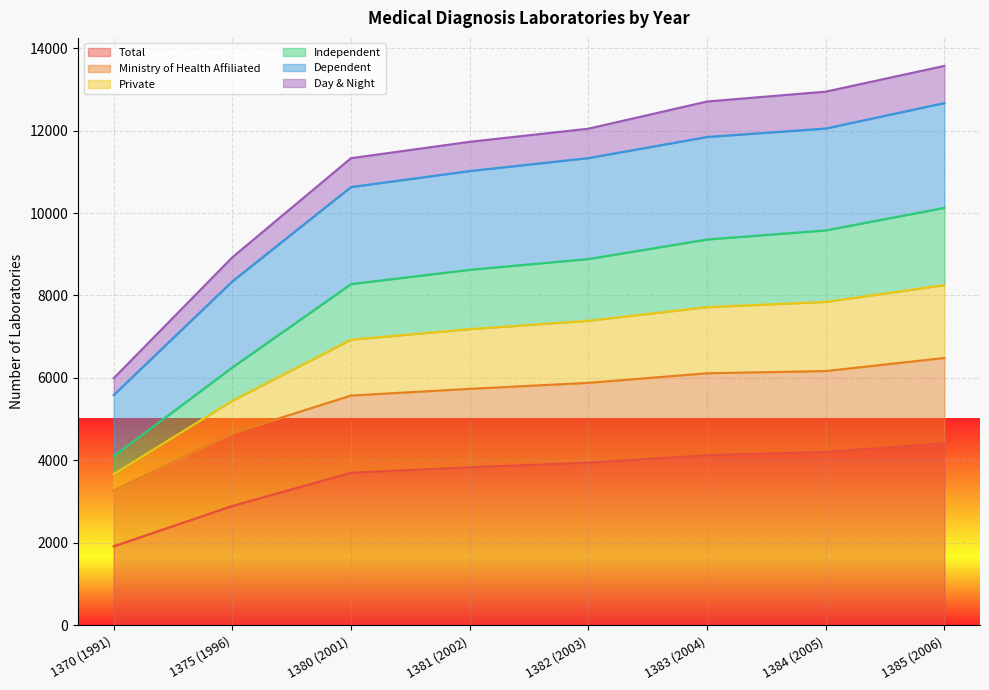

What is the smallest value displayed?

1918